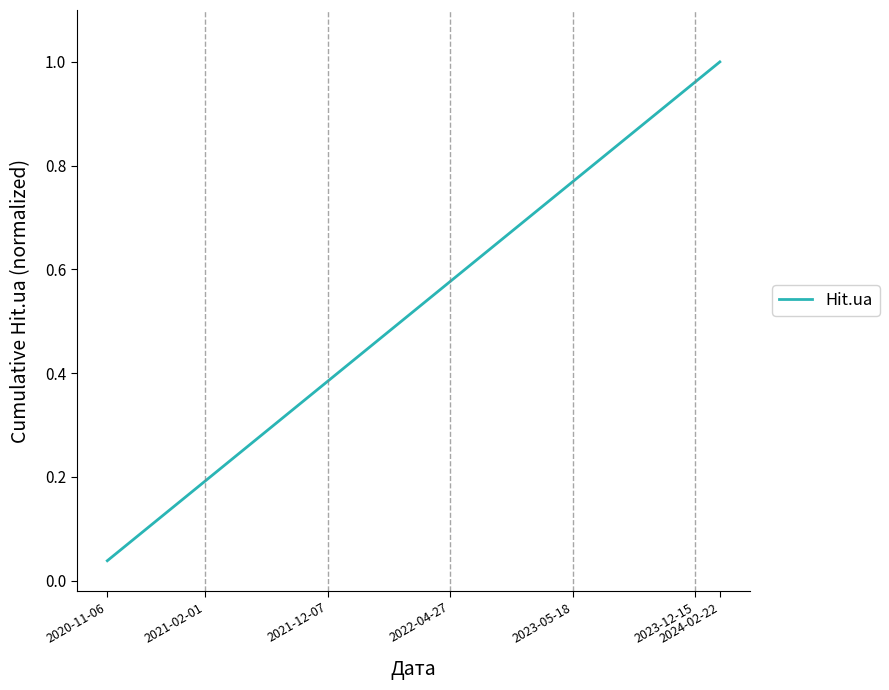

Which category has the lowest value across all series?

2020-11-06